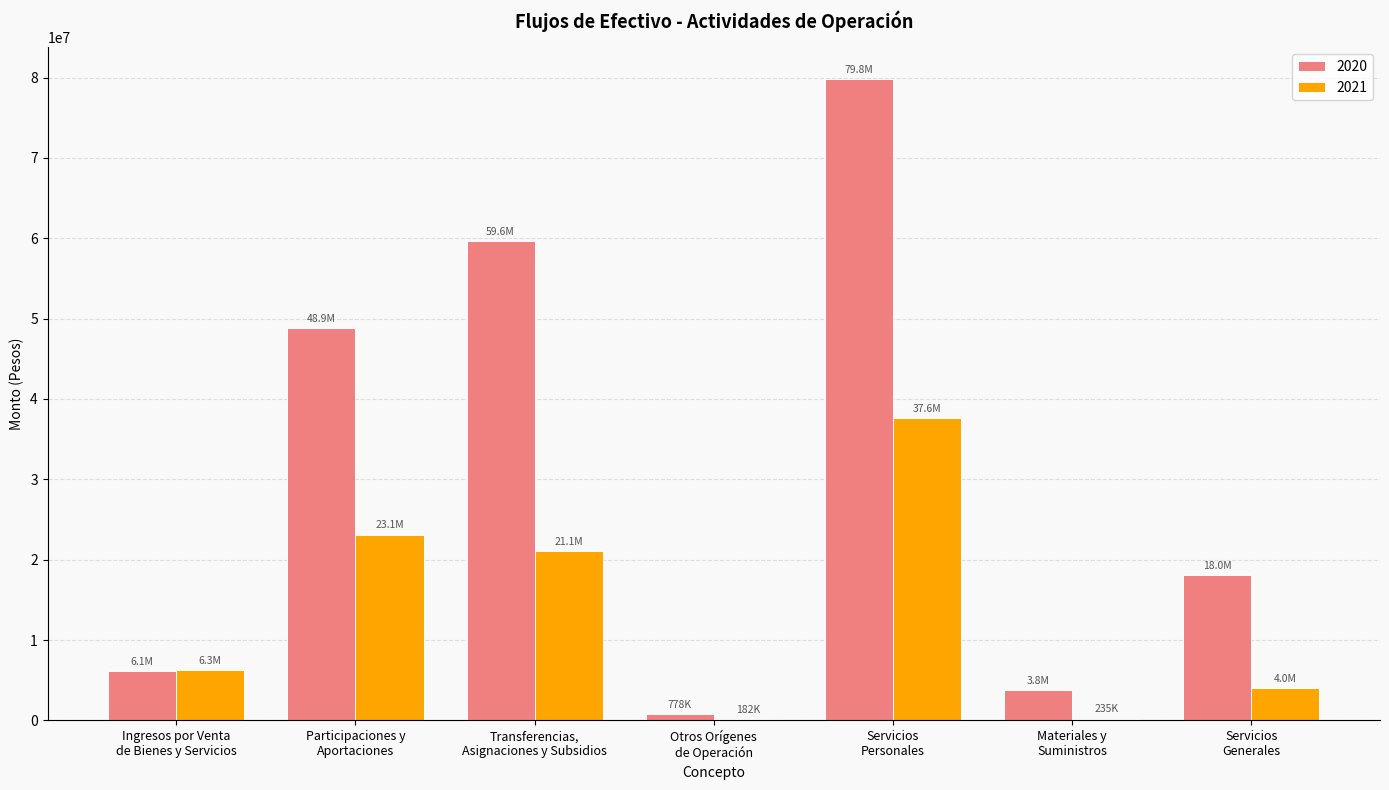

What is the sum of all 2020 values?

216956070.5